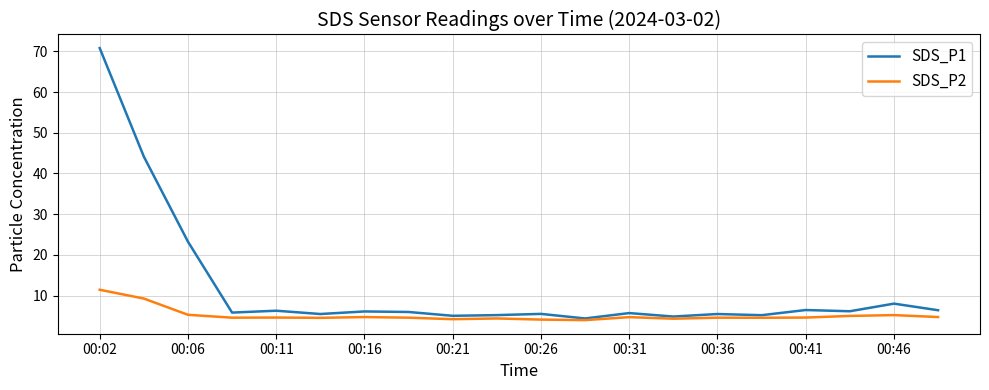

What are all the series names shown in the legend?

SDS_P1, SDS_P2